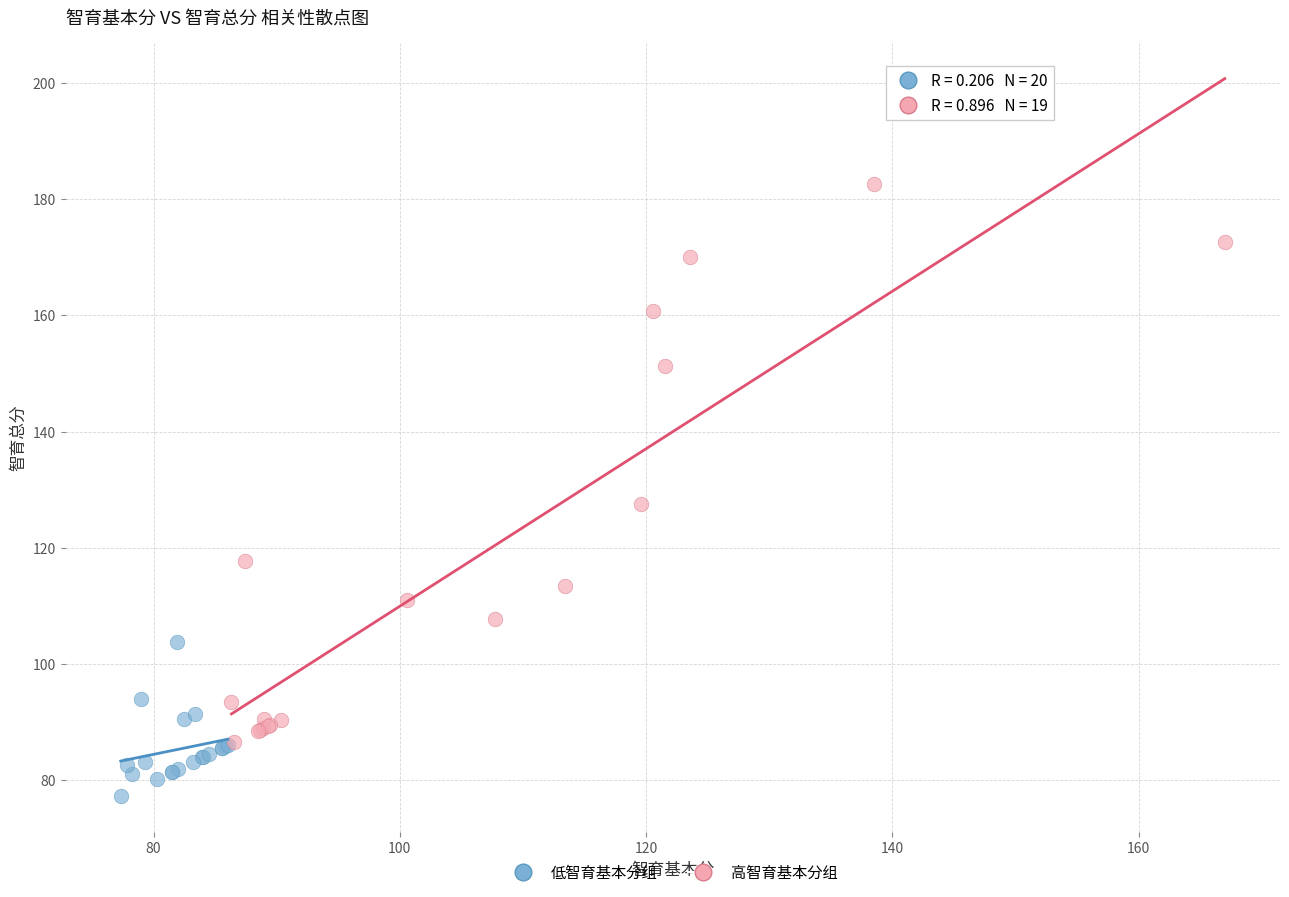

Which series reaches the minimum Y coordinate?

低智育基本分组